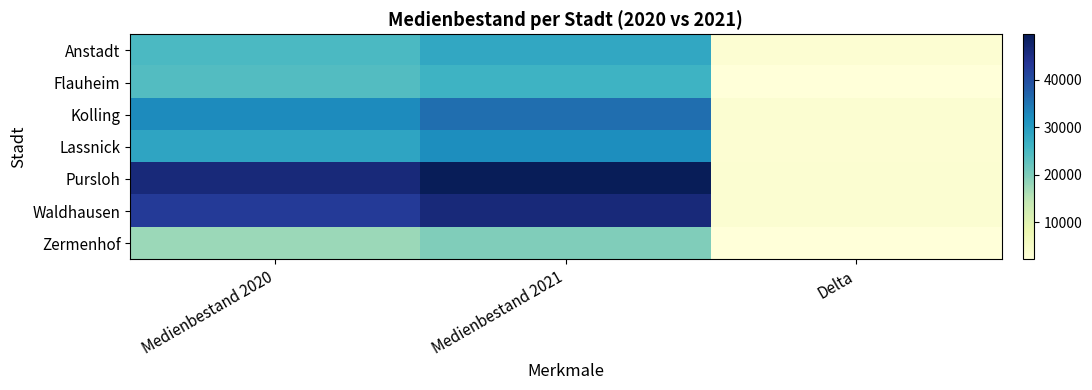

Count the number of data series in this chart.

7